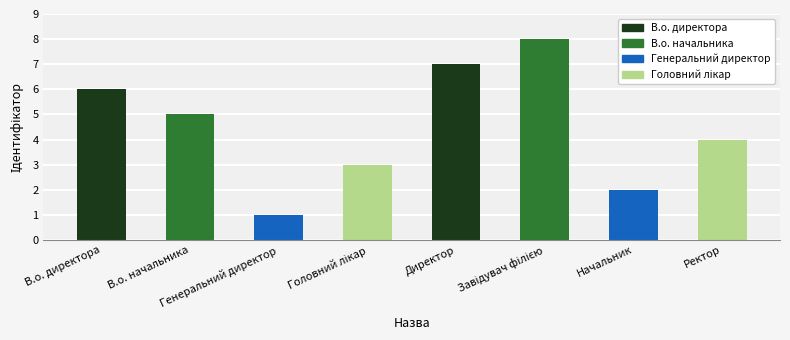

Approximately how many times larger is the value at Генеральний директор compared to В.о. директора?

0.2